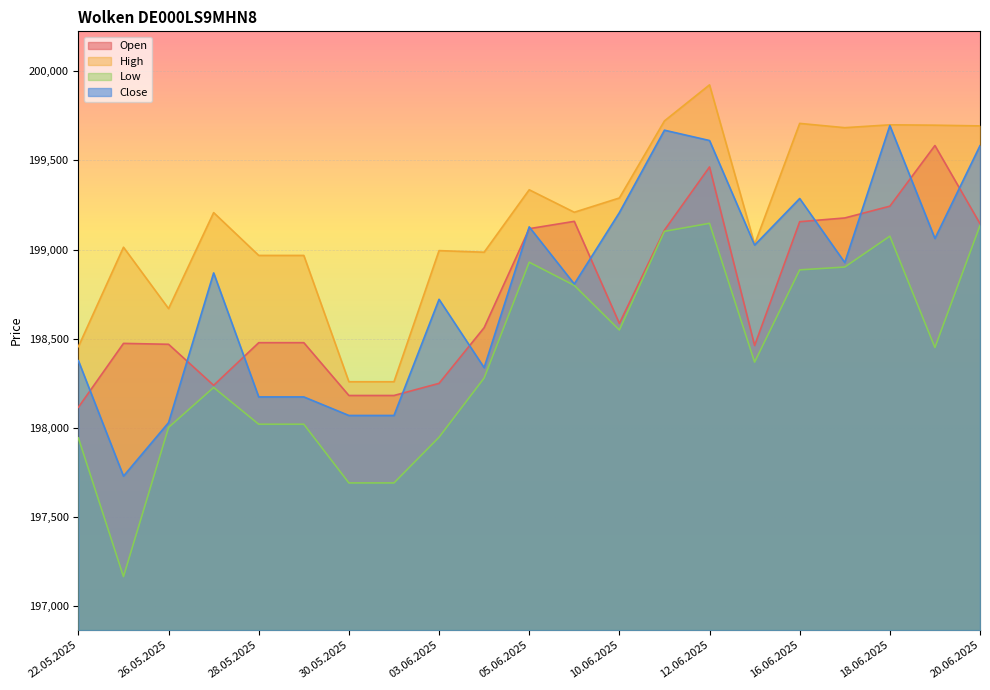

True or false: Low and Open intersect in this chart.

False